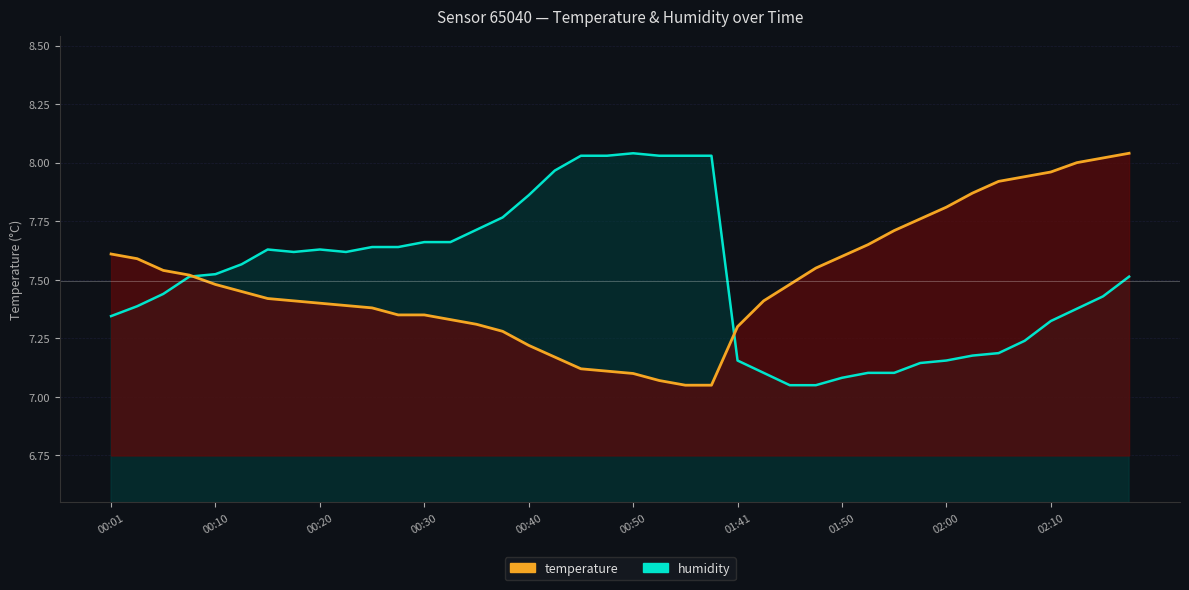

Reading left to right, transcribe all the data shown in this chart.

temperature: 00:01=7.6	00:03=7.6	00:05=7.5	00:08=7.5	00:10=7.5	00:13=7.5	00:15=7.4	00:18=7.4	00:20=7.4	00:23=7.4	00:25=7.4	00:27=7.3	00:30=7.3	00:32=7.3	00:35=7.3	00:37=7.3	00:40=7.2	00:42=7.2	00:45=7.1	00:47=7.1	00:50=7.1	00:52=7.1	00:54=7.0	00:57=7.0	01:41=7.3	01:43=7.4	01:46=7.5	01:48=7.5	01:50=7.6	01:53=7.7	01:55=7.7	01:58=7.8	02:00=7.8	02:03=7.9	02:05=7.9	02:08=7.9	02:10=8.0	02:12=8.0	02:15=8.0	02:17=8.0
humidity: 00:01=7.3	00:03=7.4	00:05=7.4	00:08=7.5	00:10=7.5	00:13=7.6	00:15=7.6	00:18=7.6	00:20=7.6	00:23=7.6	00:25=7.6	00:27=7.6	00:30=7.7	00:32=7.7	00:35=7.7	00:37=7.8	00:40=7.9	00:42=8.0	00:45=8.0	00:47=8.0	00:50=8.0	00:52=8.0	00:54=8.0	00:57=8.0	01:41=7.2	01:43=7.1	01:46=7.0	01:48=7.0	01:50=7.1	01:53=7.1	01:55=7.1	01:58=7.1	02:00=7.2	02:03=7.2	02:05=7.2	02:08=7.2	02:10=7.3	02:12=7.4	02:15=7.4	02:17=7.5